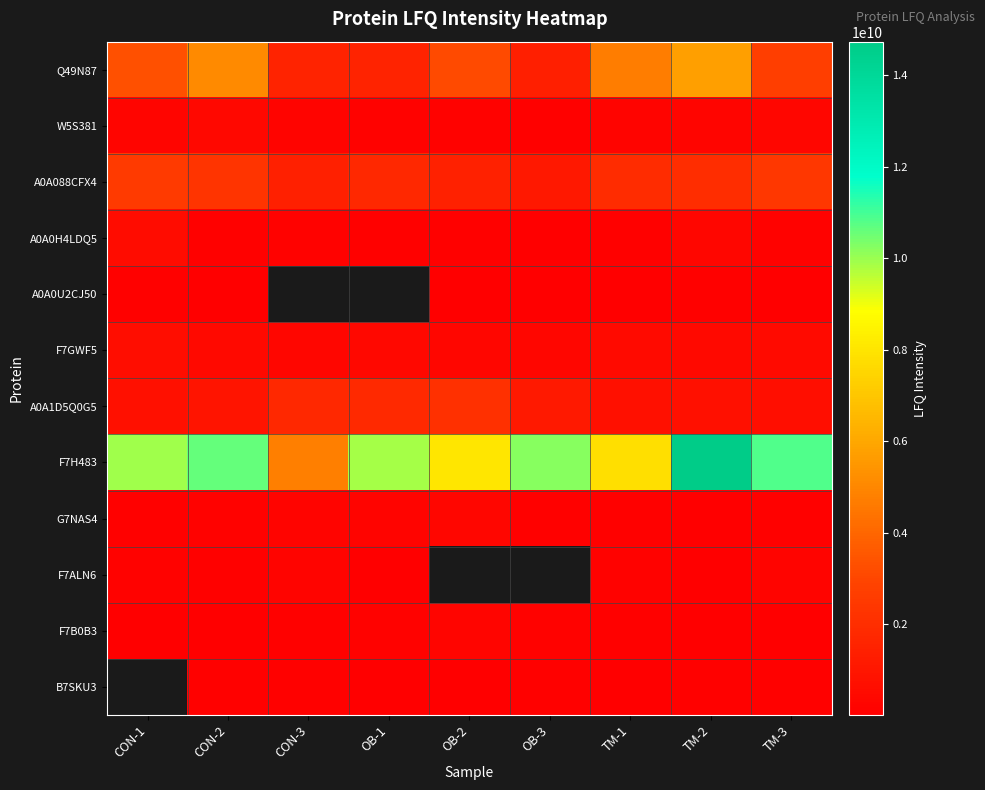

Between TM-1 and OB-1, which is larger?

TM-1